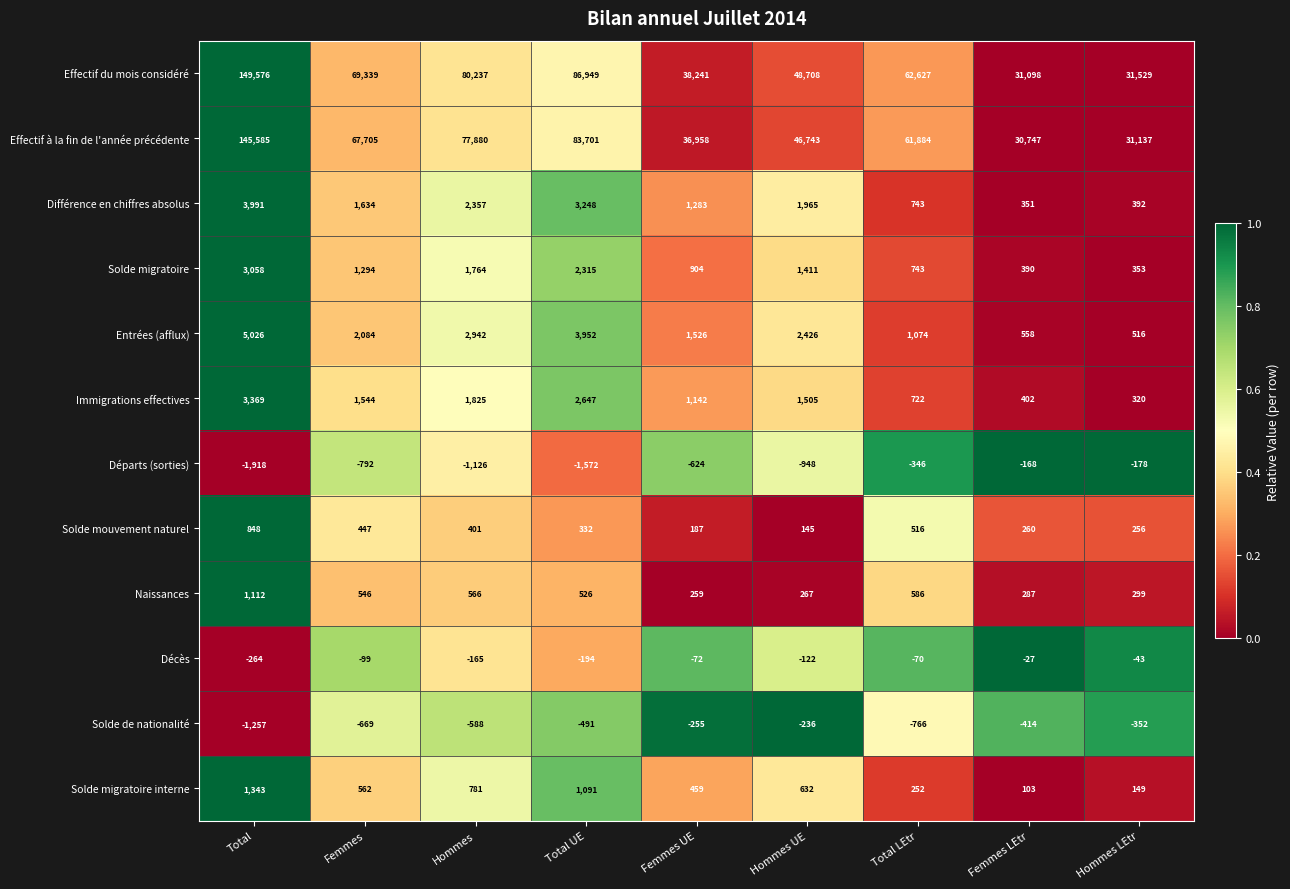

At which label does Entrées (afflux) reach its minimum?

Hommes LEtr